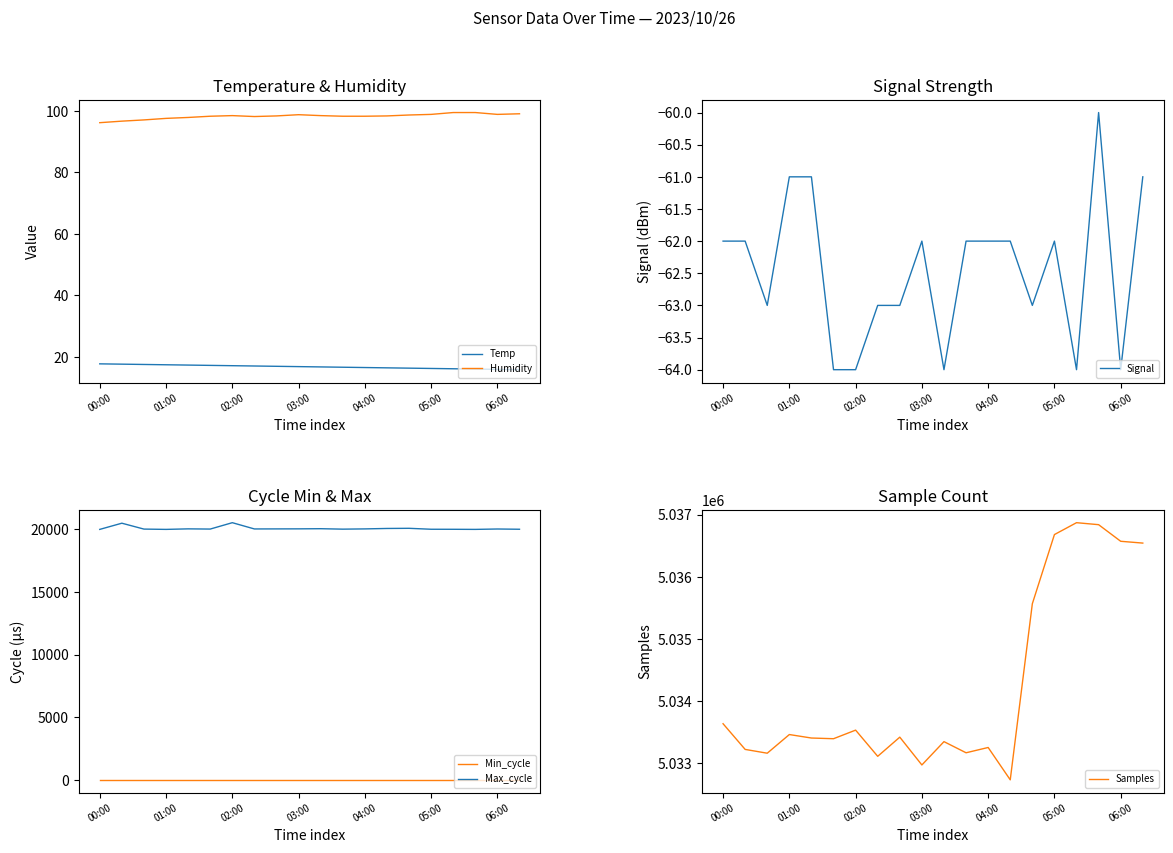

What is the value of the Min_cycle point at the 20th from the left?

28.0